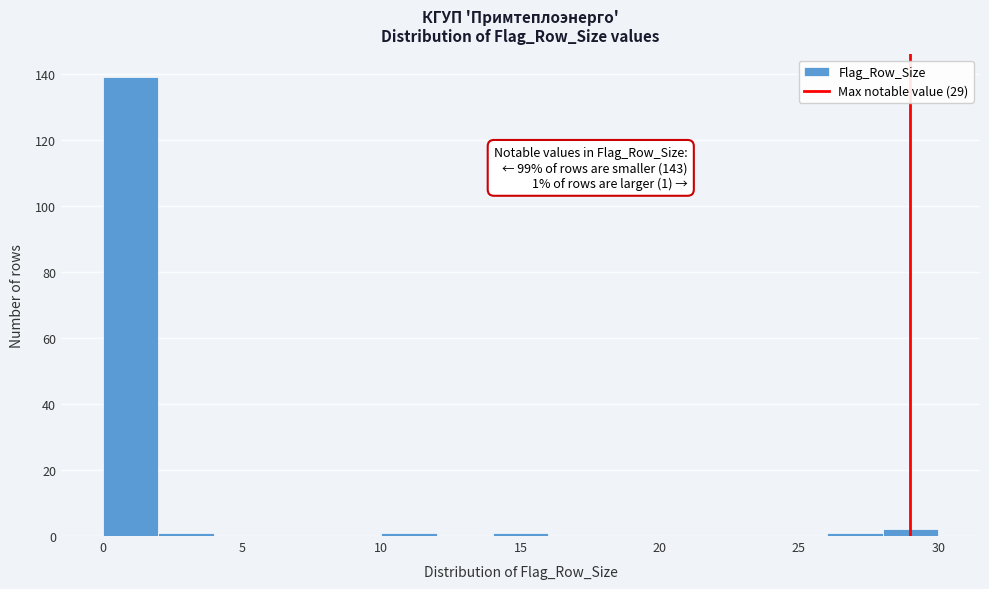

Which range on the x-axis has the tallest bar?

0 to 2